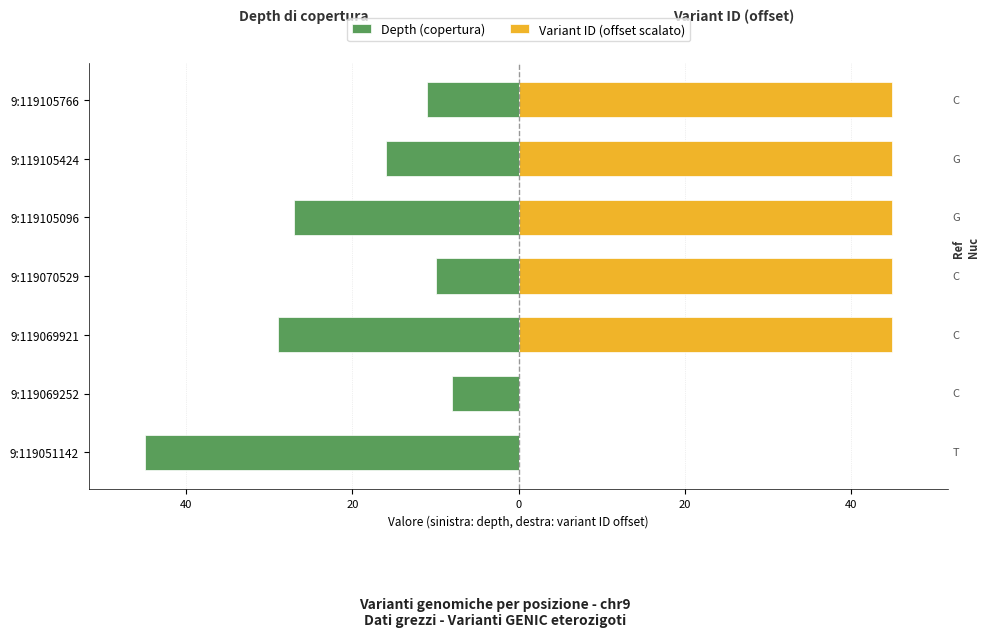

Reading left to right, transcribe all the data shown in this chart.

Depth (copertura): -45.0	-8.0	-29.0	-10.0	-27.0	-16.0	-11.0
Variant ID (offset scalato): 0.0	0.0	45.0	45.0	45.0	45.0	45.0